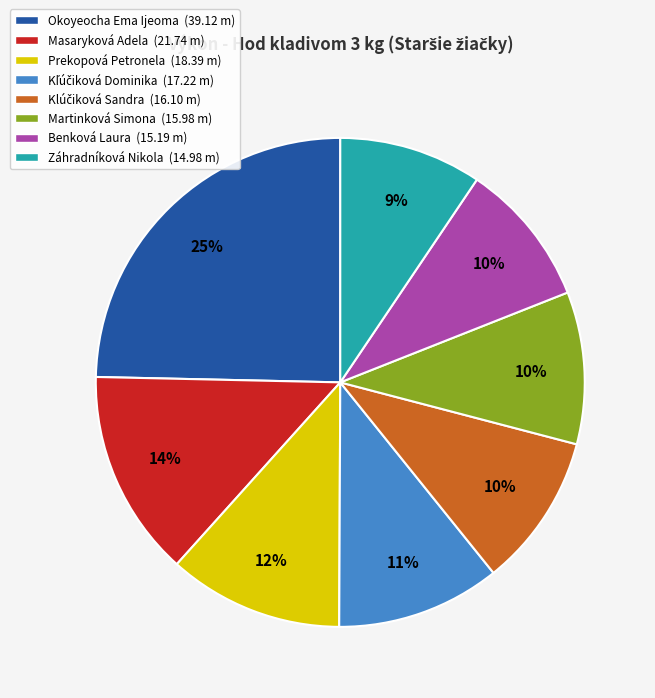

Between Prekopová Petronela (18.39 m) and Benková Laura (15.19 m), which is larger?

Prekopová Petronela (18.39 m)